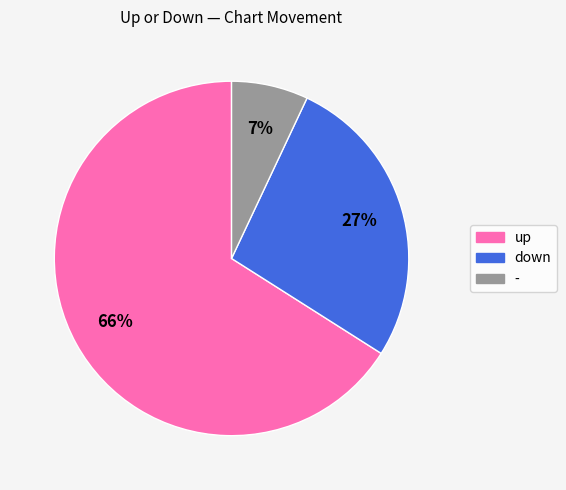

Combined, do up and down account for over 50%?

Yes